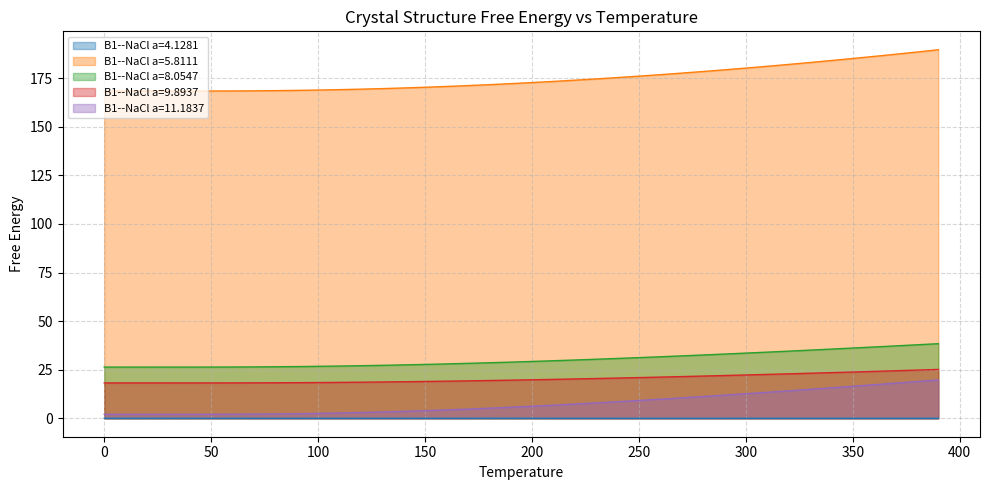

Reading left to right, what are all the values shown in this chart?

B1--NaCl a=4.1281: 0.0=0.0	10.0=0.0	20.0=0.0	30.0=0.0	40.0=0.0	50.0=0.0	60.0=0.0	70.0=0.0	80.0=0.0	90.0=0.0	100.0=0.0	110.0=0.0	120.0=0.0	130.0=0.0	140.0=0.0	150.0=0.0	160.0=0.0	170.0=0.0	180.0=0.0	190.0=0.0	200.0=0.0	210.0=0.0	220.0=0.0	230.0=0.0	240.0=0.0	250.0=0.0	260.0=0.0	270.0=0.0	280.0=0.0	290.0=0.0	300.0=0.0	310.0=0.0	320.0=0.0	330.0=0.0	340.0=0.0	350.0=0.0	360.0=0.0	370.0=0.0	380.0=0.0	390.0=0.0
B1--NaCl a=5.8111: 0.0=168.3	10.0=168.3	20.0=168.3	30.0=168.3	40.0=168.3	50.0=168.4	60.0=168.4	70.0=168.5	80.0=168.6	90.0=168.7	100.0=168.9	110.0=169.1	120.0=169.3	130.0=169.6	140.0=169.9	150.0=170.3	160.0=170.7	170.0=171.2	180.0=171.6	190.0=172.2	200.0=172.7	210.0=173.3	220.0=173.9	230.0=174.6	240.0=175.3	250.0=176.0	260.0=176.8	270.0=177.6	280.0=178.4	290.0=179.3	300.0=180.2	310.0=181.1	320.0=182.0	330.0=183.0	340.0=184.1	350.0=185.1	360.0=186.2	370.0=187.3	380.0=188.4	390.0=189.6
B1--NaCl a=8.0547: 0.0=26.4	10.0=26.4	20.0=26.3	30.0=26.3	40.0=26.3	50.0=26.4	60.0=26.4	70.0=26.4	80.0=26.5	90.0=26.6	100.0=26.7	110.0=26.9	120.0=27.1	130.0=27.3	140.0=27.5	150.0=27.7	160.0=28.0	170.0=28.3	180.0=28.6	190.0=28.9	200.0=29.2	210.0=29.6	220.0=30.0	230.0=30.4	240.0=30.8	250.0=31.2	260.0=31.7	270.0=32.1	280.0=32.6	290.0=33.1	300.0=33.5	310.0=34.0	320.0=34.5	330.0=35.1	340.0=35.6	350.0=36.1	360.0=36.7	370.0=37.2	380.0=37.8	390.0=38.4
B1--NaCl a=9.8937: 0.0=18.2	10.0=18.2	20.0=18.2	30.0=18.2	40.0=18.2	50.0=18.2	60.0=18.2	70.0=18.2	80.0=18.3	90.0=18.3	100.0=18.4	110.0=18.5	120.0=18.6	130.0=18.7	140.0=18.8	150.0=18.9	160.0=19.1	170.0=19.3	180.0=19.4	190.0=19.6	200.0=19.8	210.0=20.0	220.0=20.2	230.0=20.5	240.0=20.7	250.0=20.9	260.0=21.2	270.0=21.5	280.0=21.7	290.0=22.0	300.0=22.3	310.0=22.6	320.0=22.9	330.0=23.2	340.0=23.5	350.0=23.8	360.0=24.1	370.0=24.5	380.0=24.8	390.0=25.1
B1--NaCl a=11.1837: 0.0=2.0	10.0=2.0	20.0=2.0	30.0=2.0	40.0=2.0	50.0=2.1	60.0=2.1	70.0=2.2	80.0=2.2	90.0=2.4	100.0=2.5	110.0=2.7	120.0=3.0	130.0=3.2	140.0=3.6	150.0=3.9	160.0=4.3	170.0=4.7	180.0=5.2	190.0=5.7	200.0=6.2	210.0=6.8	220.0=7.3	230.0=7.9	240.0=8.5	250.0=9.2	260.0=9.8	270.0=10.5	280.0=11.2	290.0=11.9	300.0=12.6	310.0=13.4	320.0=14.1	330.0=14.9	340.0=15.7	350.0=16.5	360.0=17.3	370.0=18.1	380.0=18.9	390.0=19.7